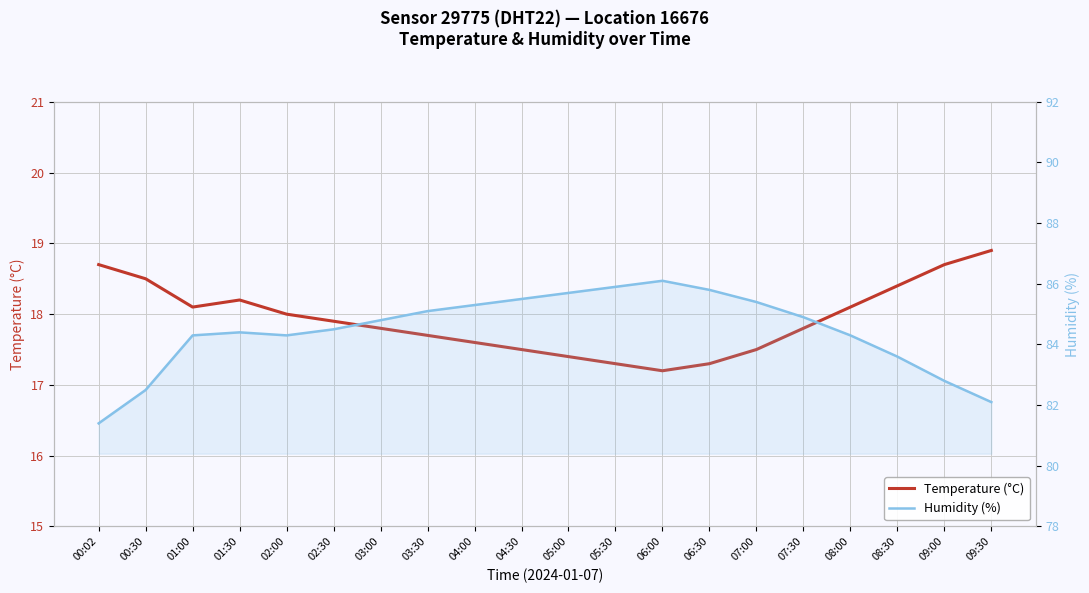

How many data points in Humidity (%) are less than 84?

5